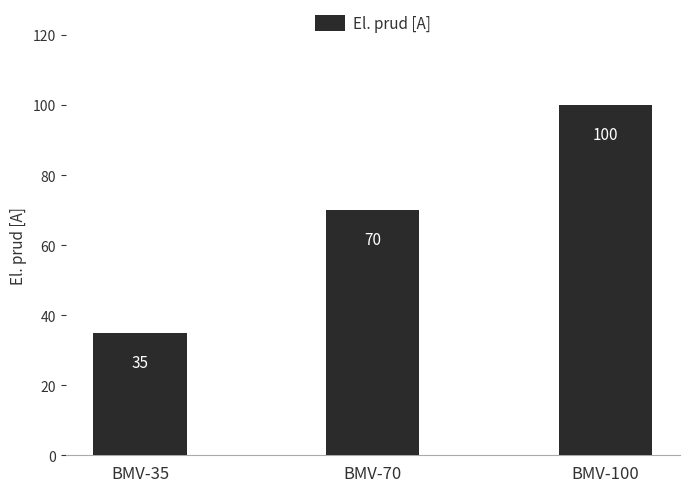

How many categories are shown in the chart?

3